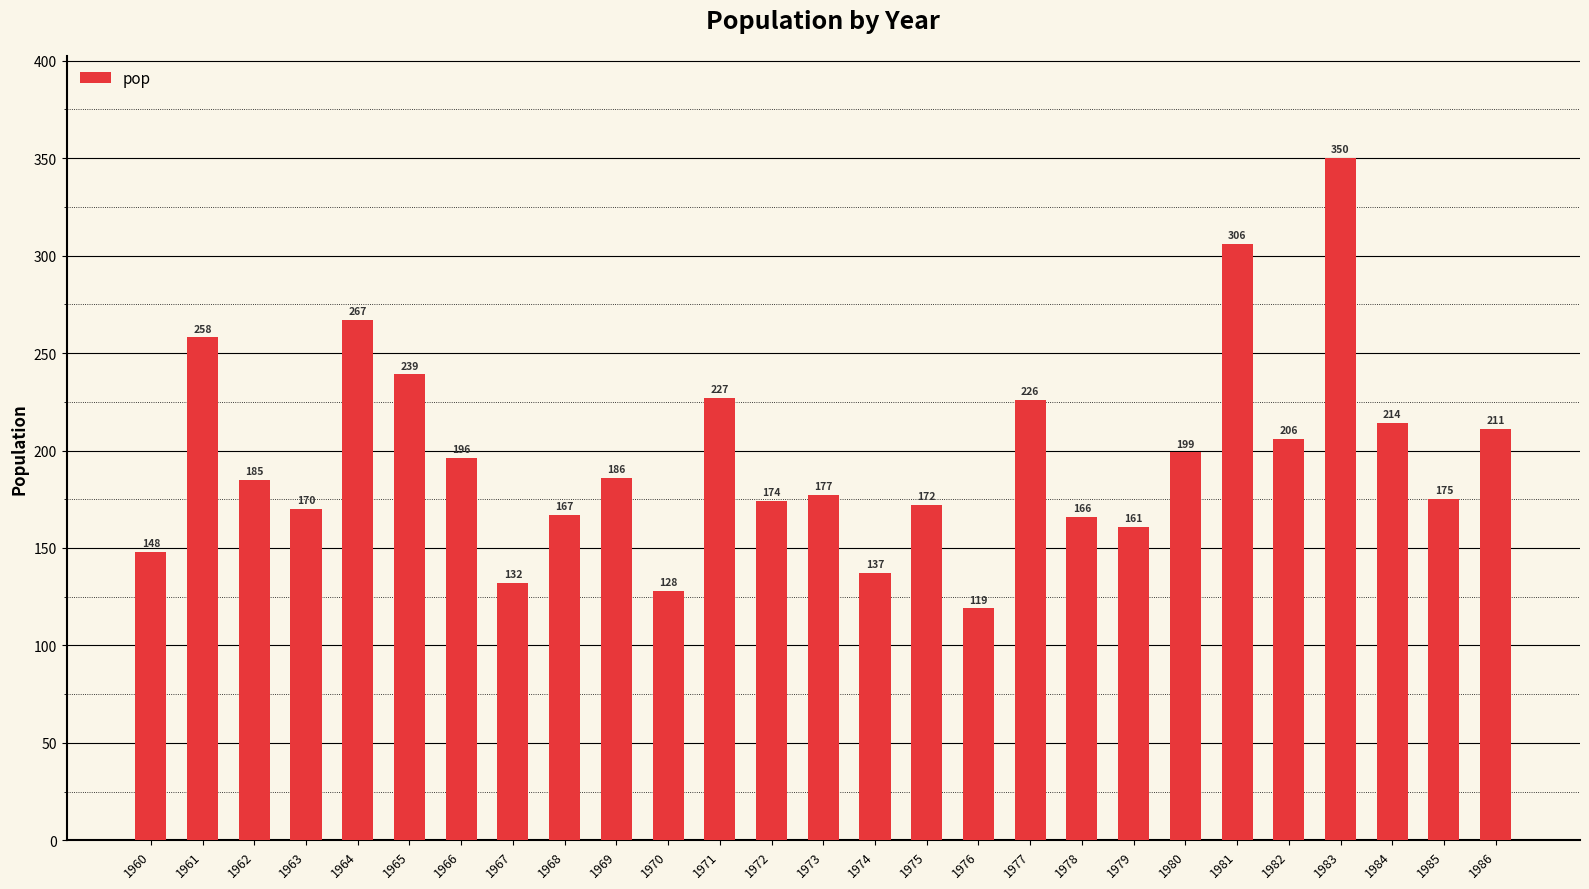

True or false: the data shows 171 at 1961.

False